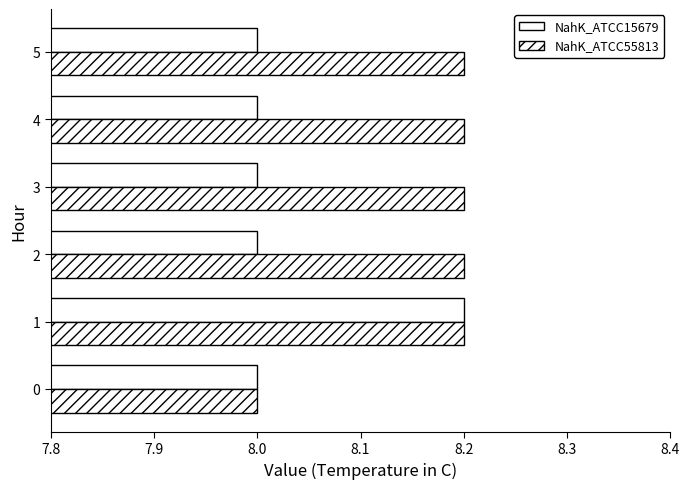

List the series in order of their peak value, highest first.

NahK_ATCC15679, NahK_ATCC55813